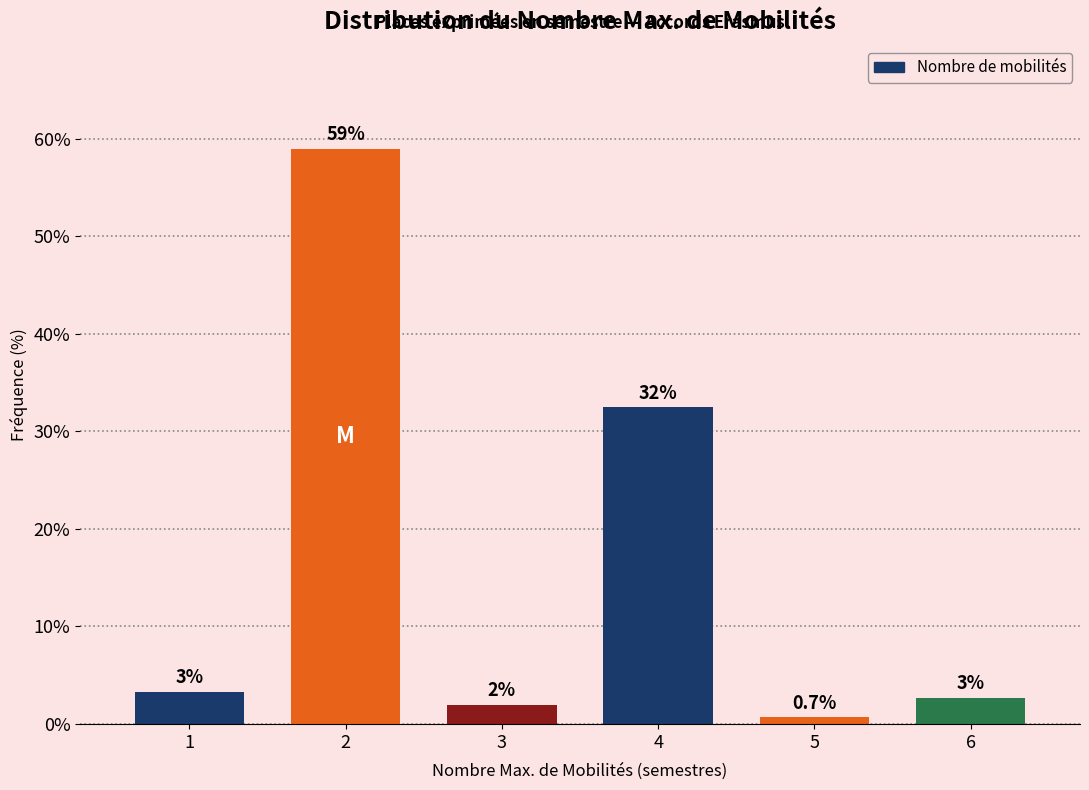

The chart shows a value of 6.6 at 4. True or false?

False